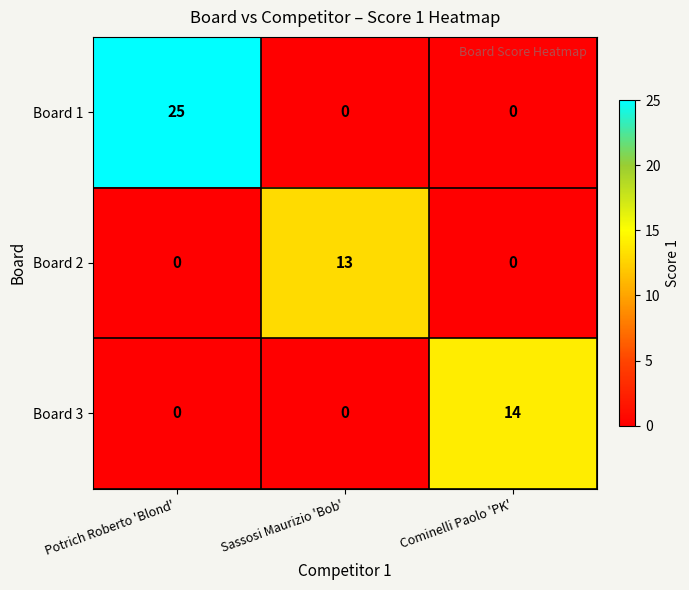

Count the number of categories in the chart.

3